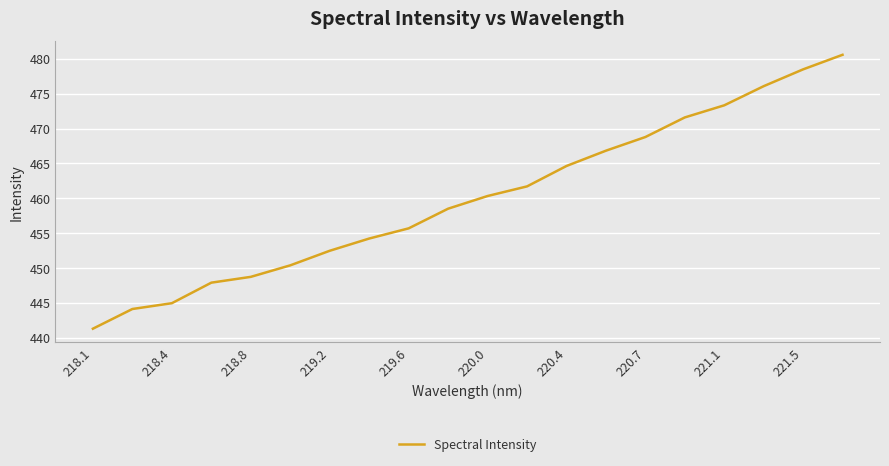

What is the difference between the maximum and minimum values?

39.3